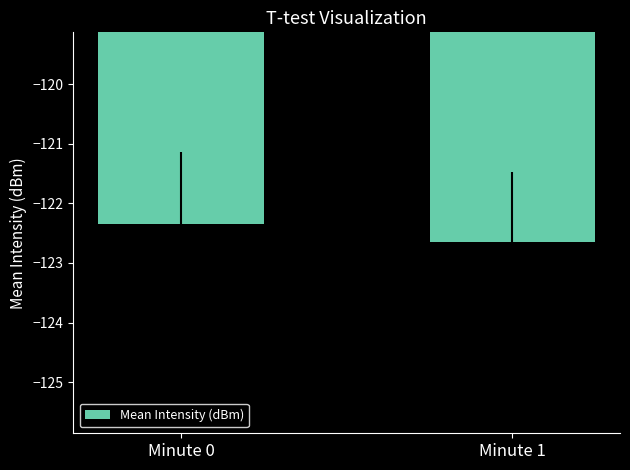

The value at Minute 1 is -122.6. True or false?

True